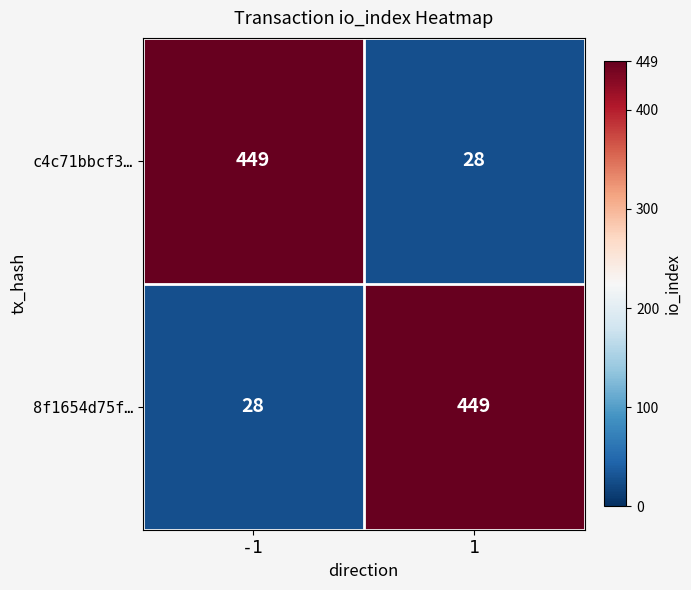

What is the spread (max minus min) of values at -1?

421